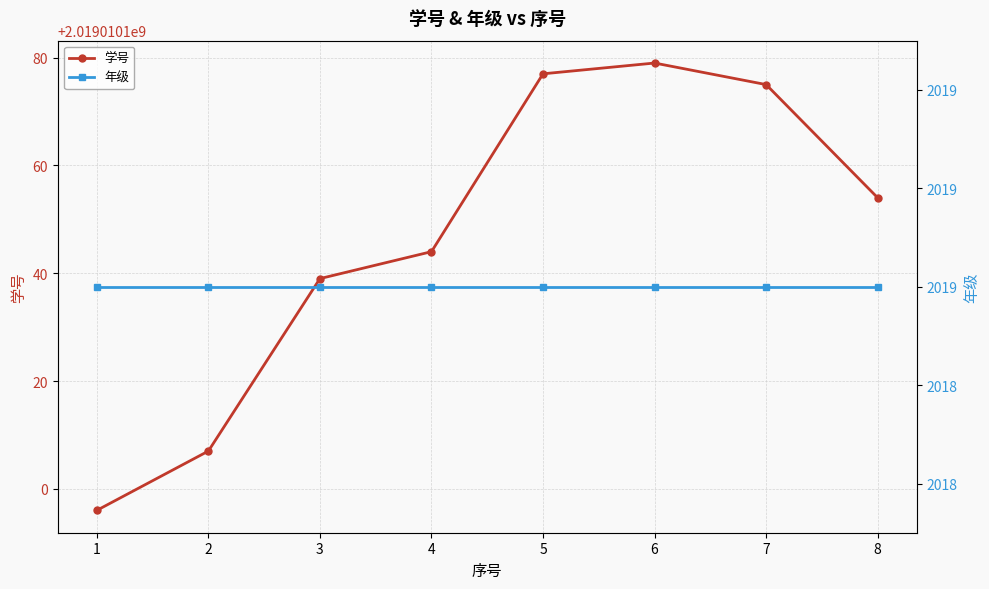

At which category is the sum across all series the highest?

6